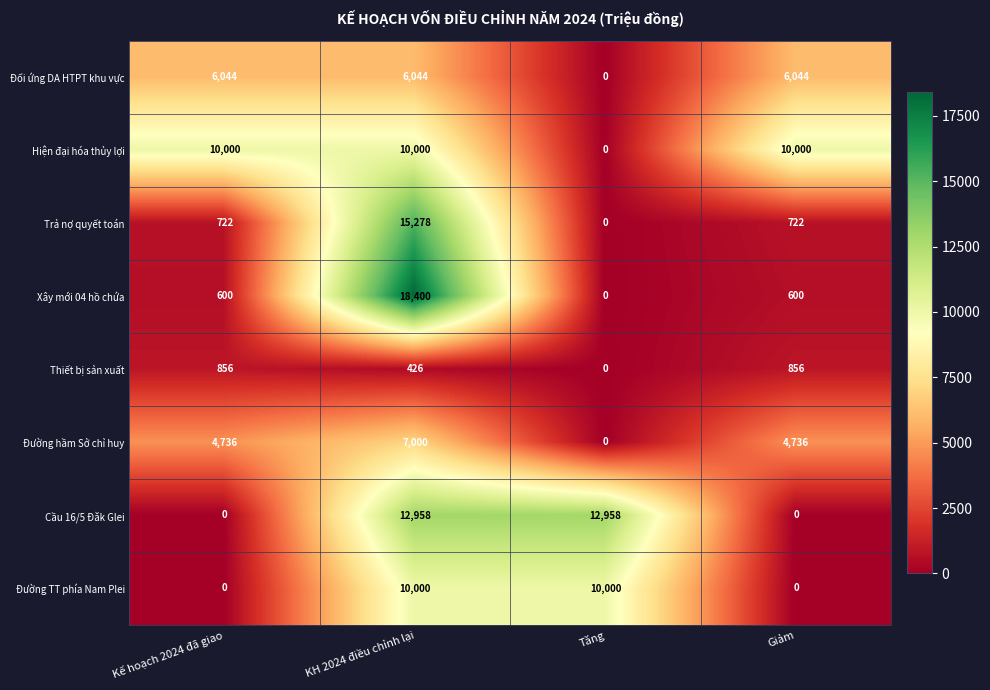

True or false: Đối ứng DA HTPT khu vực has a value of 6044 at Giảm.

True